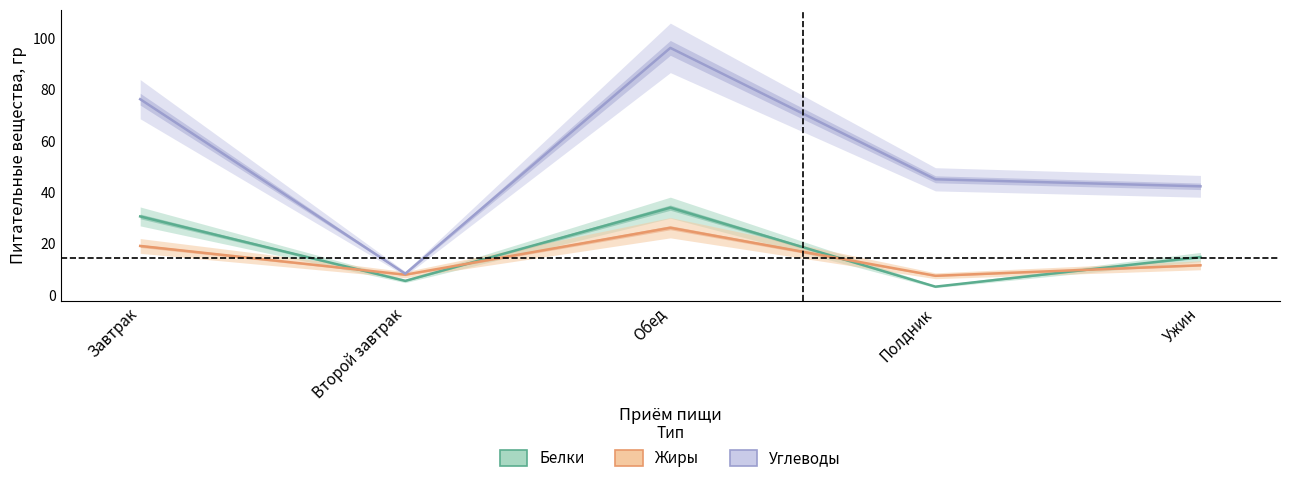

What is the difference between the second highest and second lowest values in the Белки series?

25.1